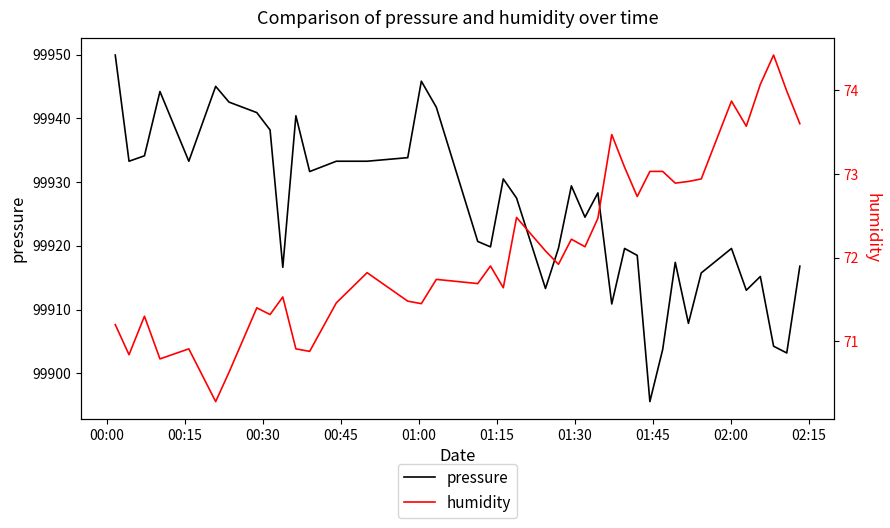

In humidity, how many points are lower than both neighbors (excluding endpoints)?

13